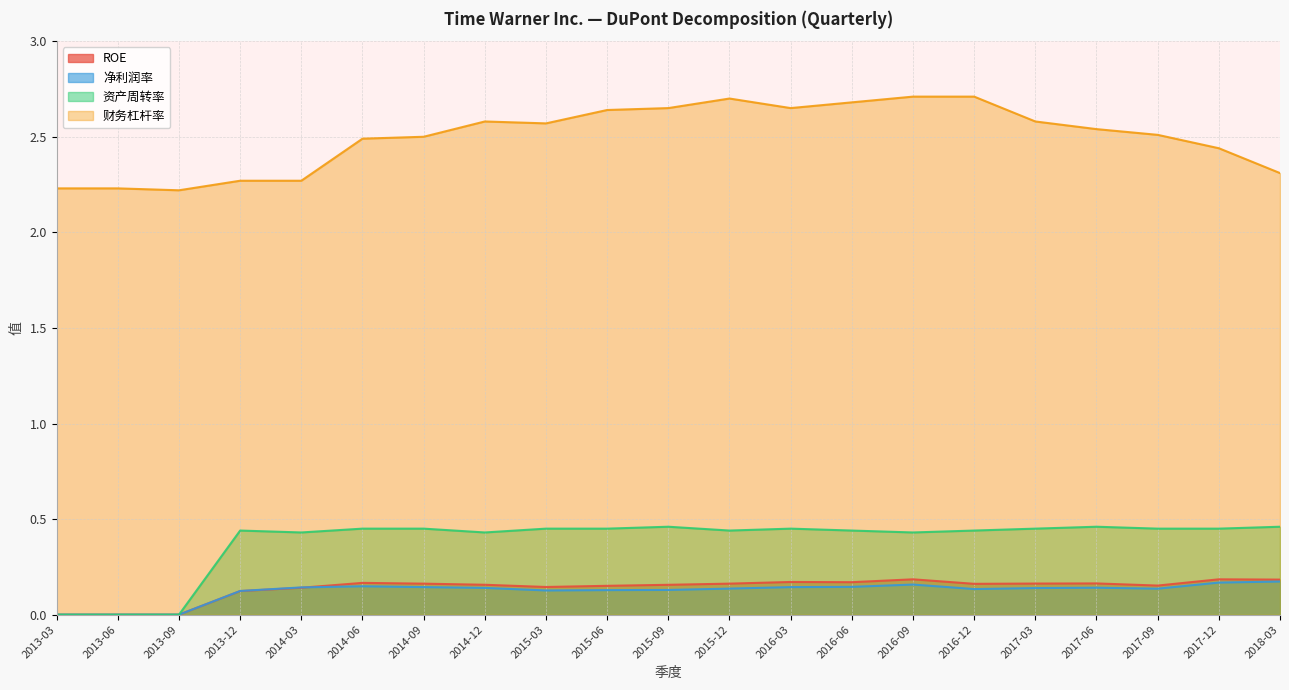

At which label does 资产周转率 reach its peak?

2015-09